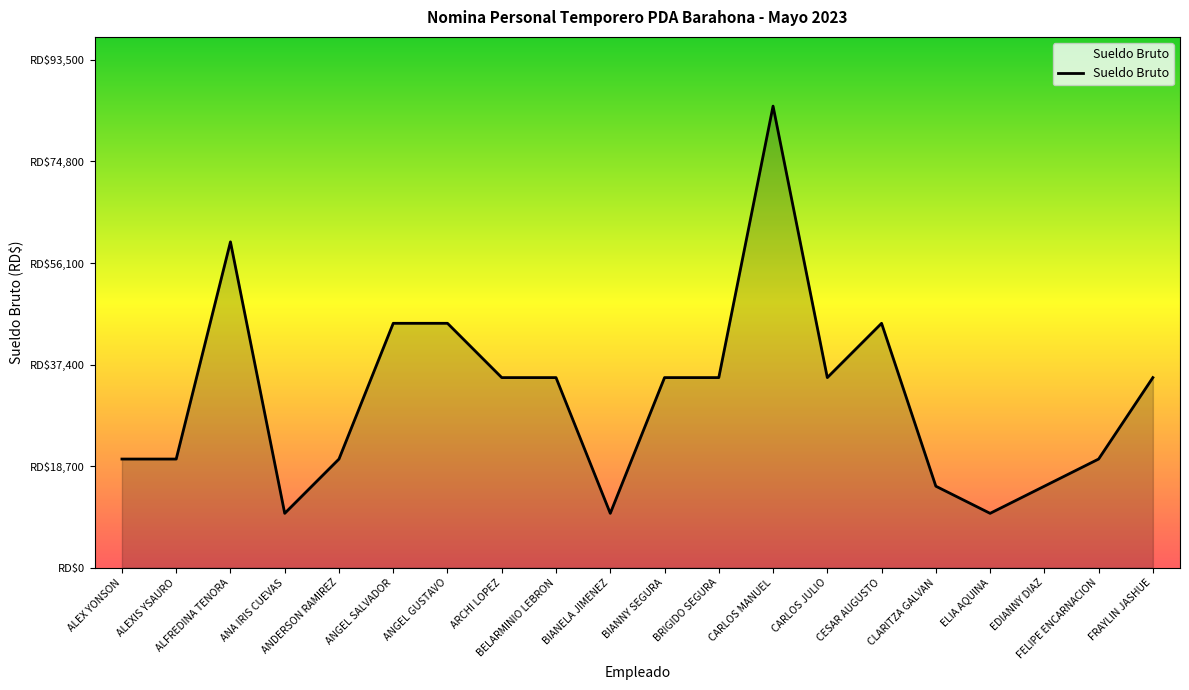

How many points are higher than both their immediate neighbors (excluding endpoints)?

3